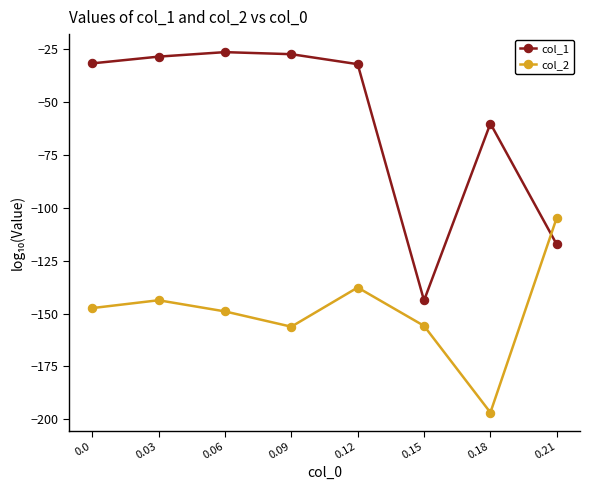

What is the lowest value of the col_2 series?

-196.8